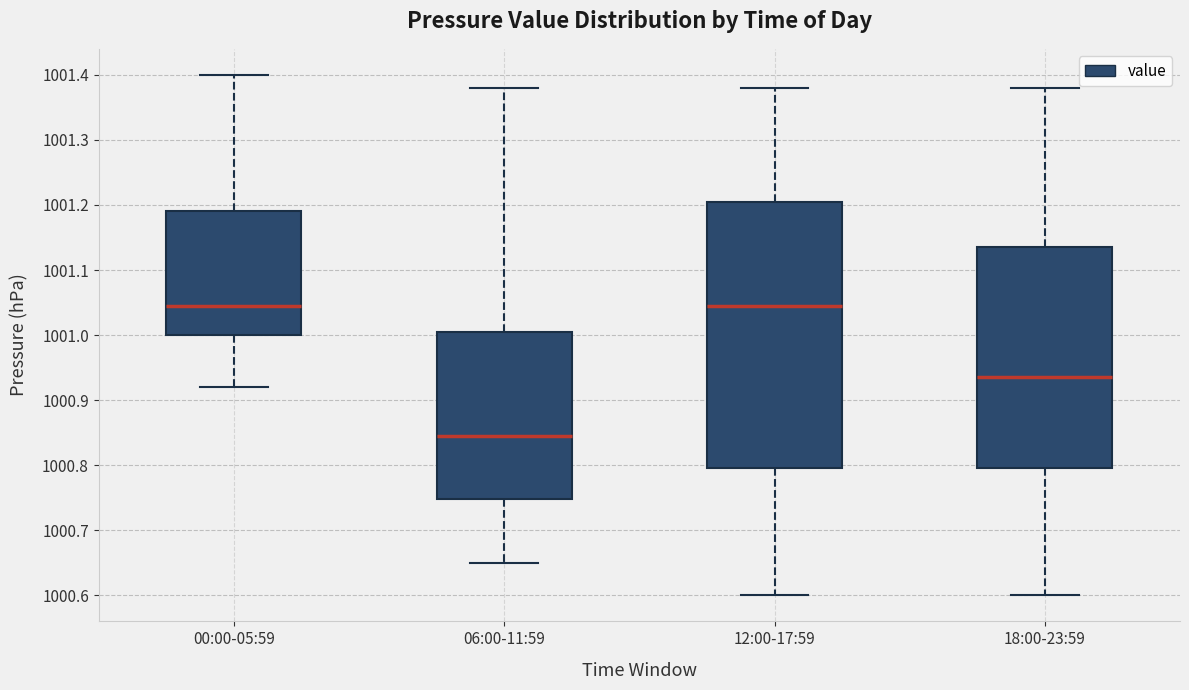

Where is the upper edge of the box for 06:00-11:59 on the y-axis? The values are not printed on the chart, so give them approximately, as read against the axis.

1001.01